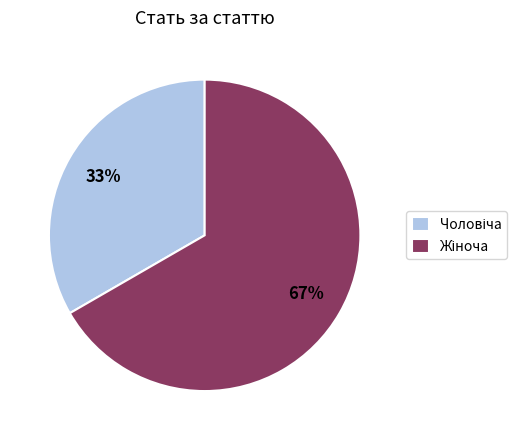

Is there a majority slice in this chart?

Yes